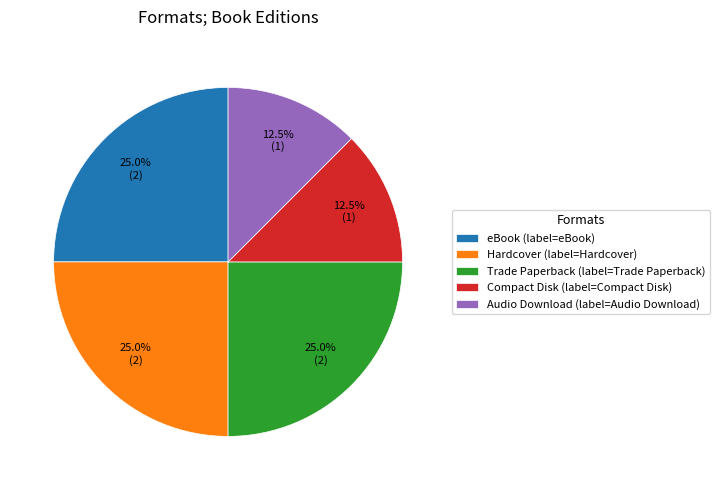

Is there a majority slice in this chart?

No